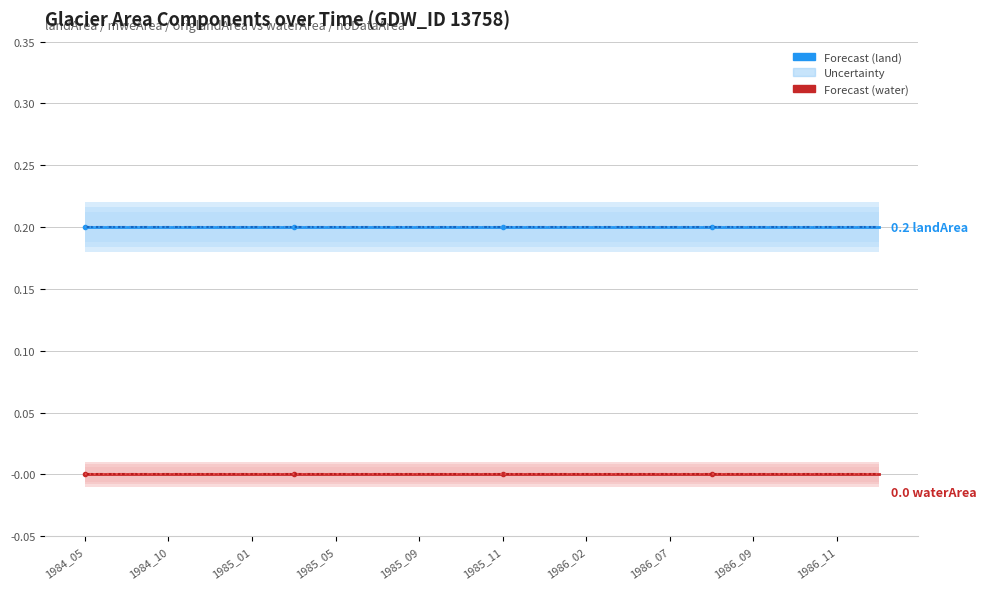

What is the label of the 15th point from the right?

1985_11